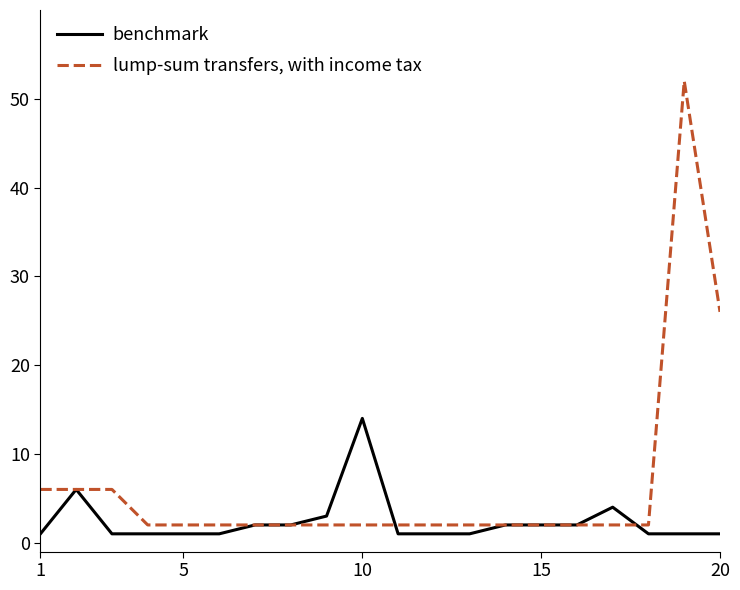

Which series has the widest spread of values?

lump-sum transfers, with income tax